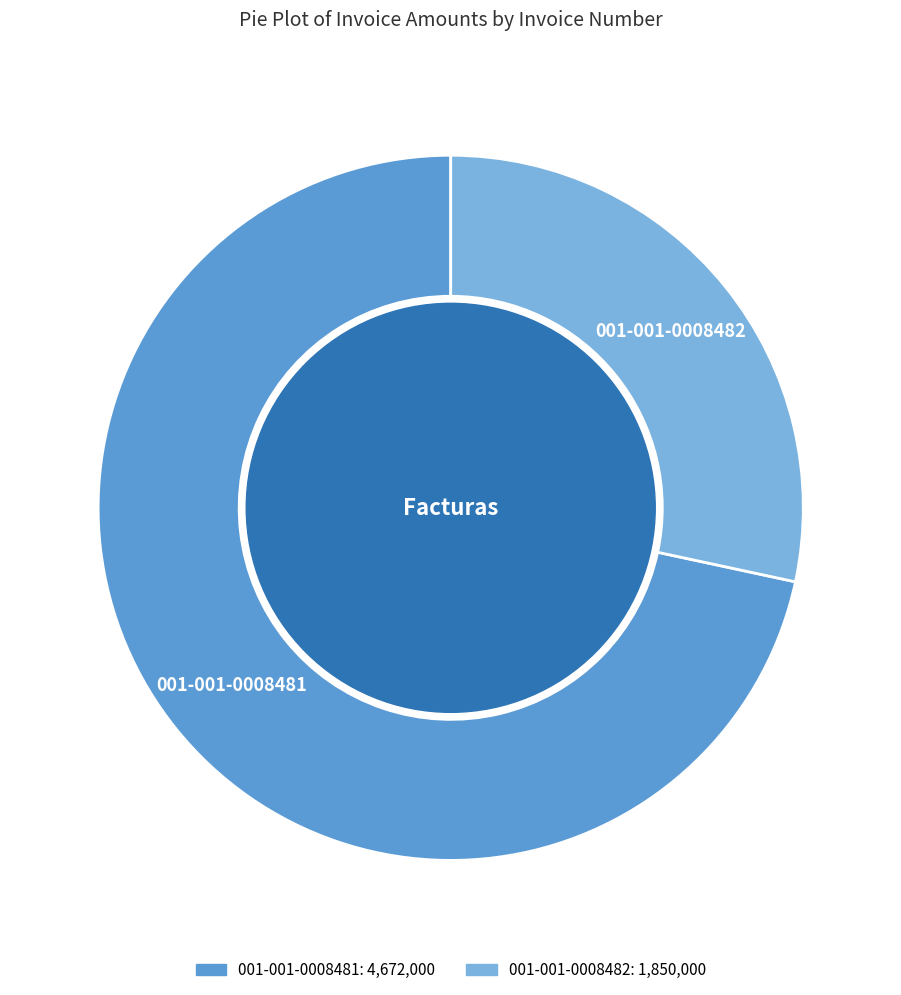

Between 001-001-0008482 and 001-001-0008481, which is larger?

001-001-0008481